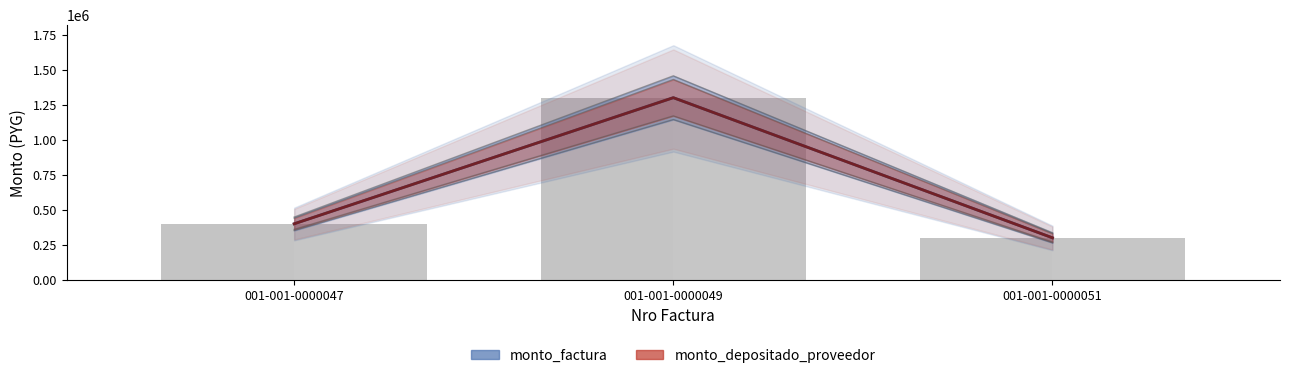

How many data points in monto_depositado_proveedor are above 400000?

1